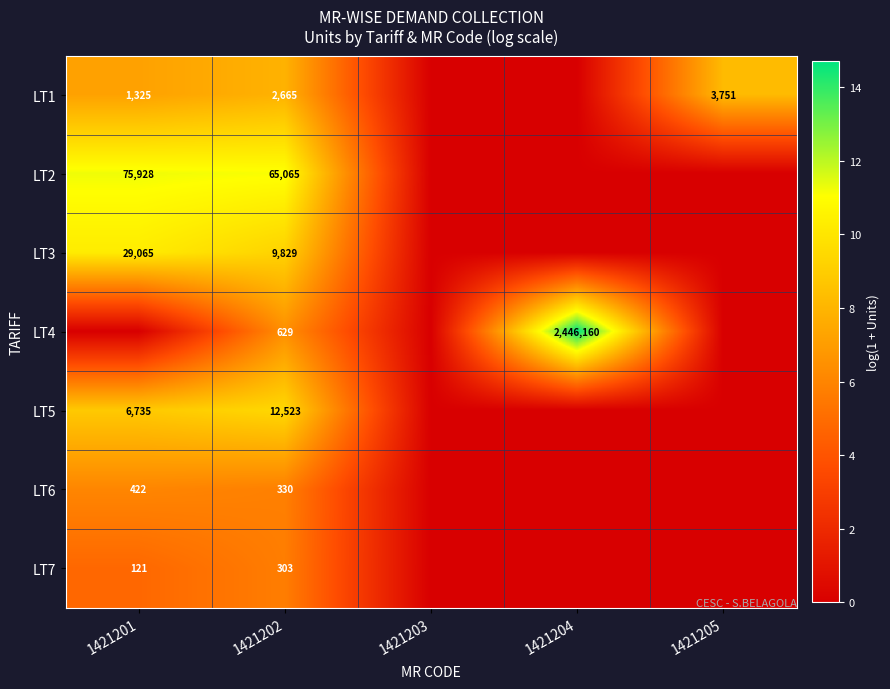

Is it true that LT1 equals 1944 at 1421201?

False